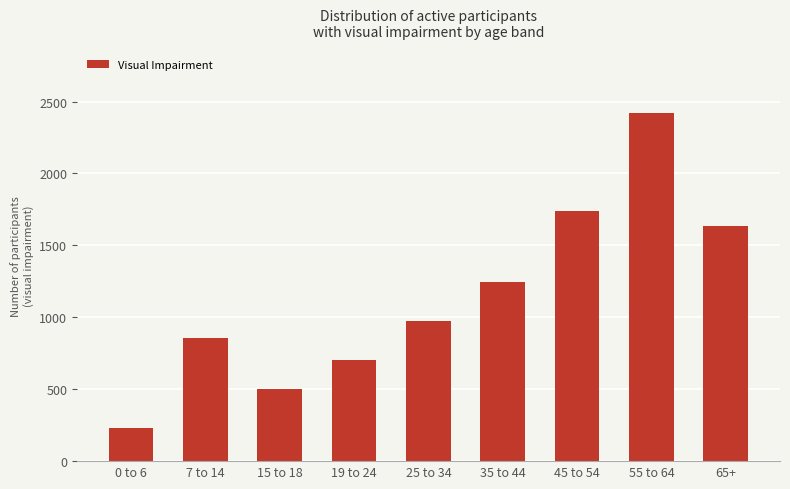

The value at 45 to 54 is 1737. True or false?

True